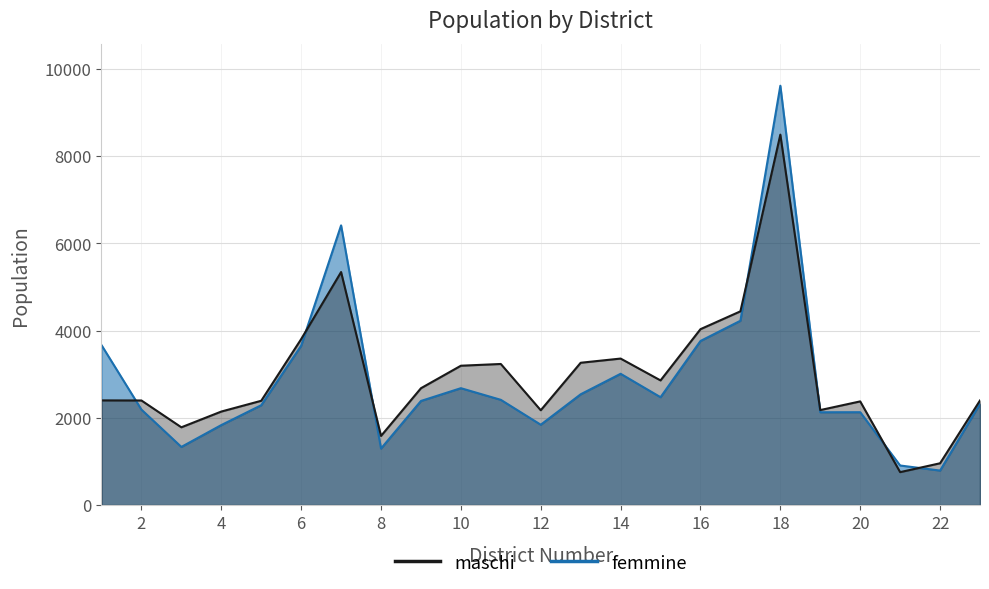

Reading left to right, extract all data points from this chart.

maschi: 3667	2188	1332	1833	2288	3653	6412	1295	2386	2679	2412	1841	2539	3009	2472	3761	4225	9614	2127	2128	906	790	2321
femmine: 2399	2397	1782	2143	2390	3804	5342	1584	2678	3194	3234	2173	3262	3358	2857	4032	4441	8493	2177	2376	754	957	2397